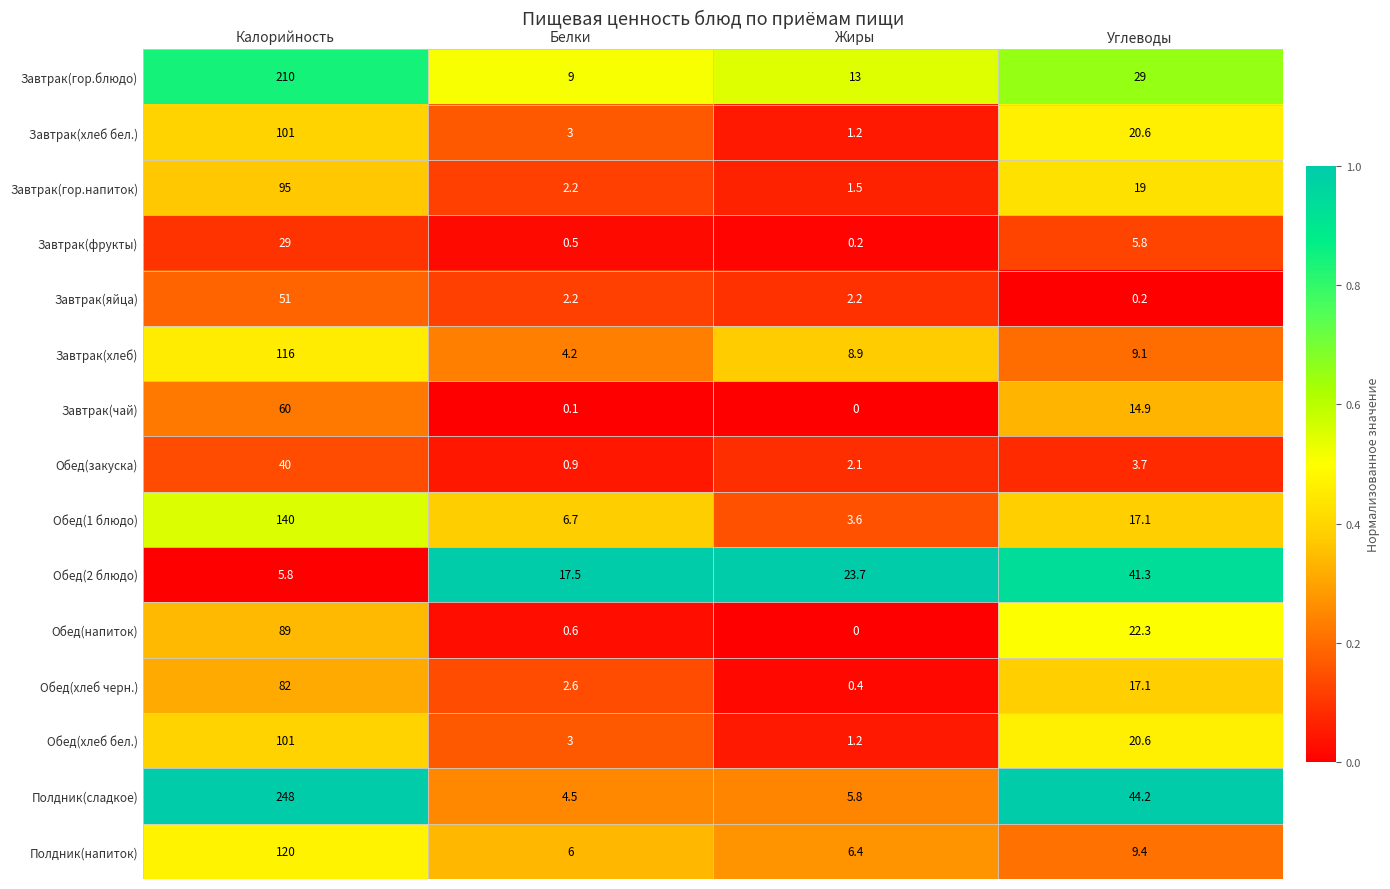

True or false: Полдник(сладкое) has a value of 9.7 at Жиры.

False